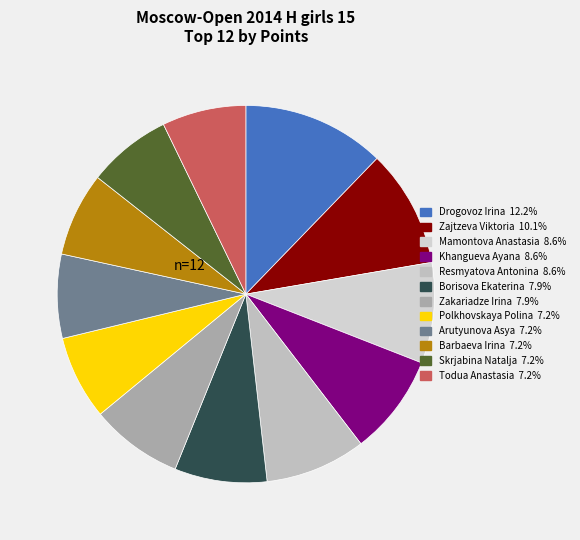

Rank the categories by value from lowest to highest.

Polkhovskaya Polina, Arutyunova Asya, Barbaeva Irina, Skrjabina Natalja, Todua Anastasia, Borisova Ekaterina, Zakariadze Irina, Mamontova Anastasia, Khangueva Ayana, Resmyatova Antonina, Zajtzeva Viktoria, Drogovoz Irina